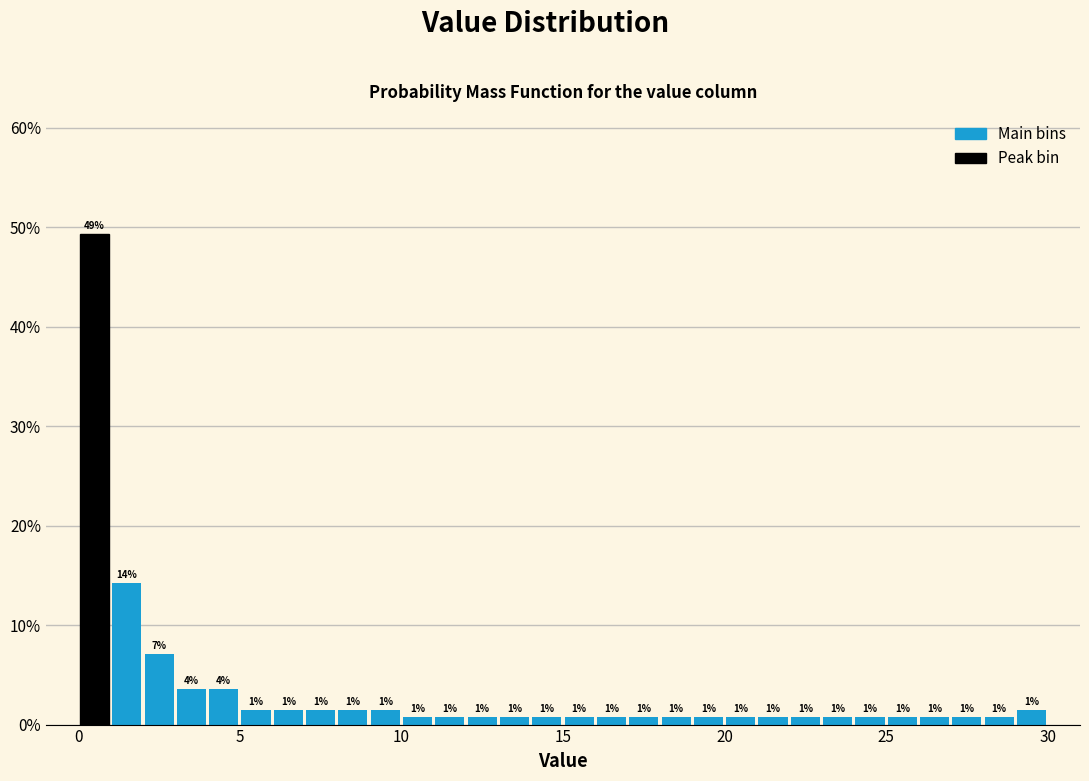

Around what value on the x-axis is the tallest bar? Give the approximate position of its centre, as read against the axis.

0.5